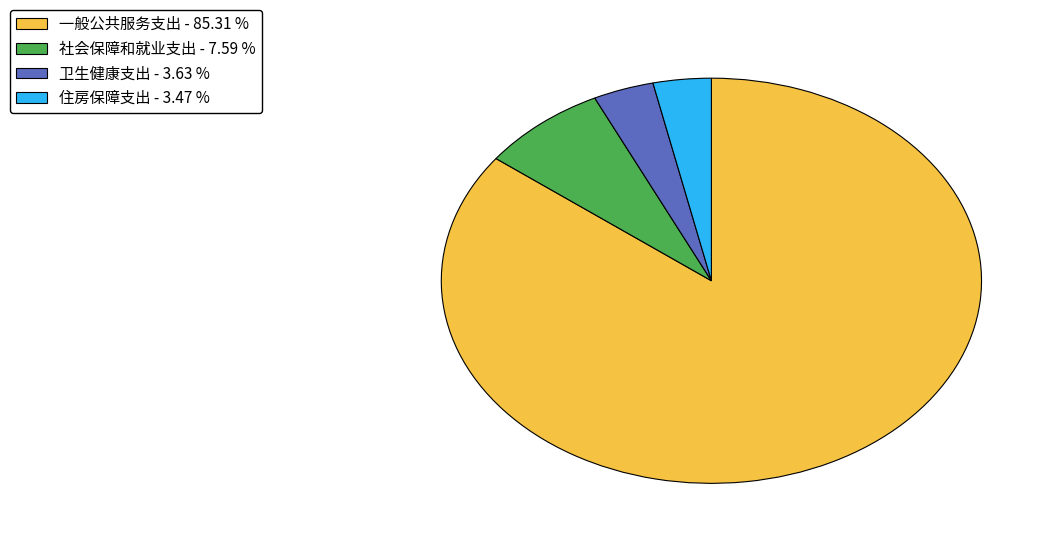

Combined, do 社会保障和就业支出 and 一般公共服务支出 account for over 50%?

Yes